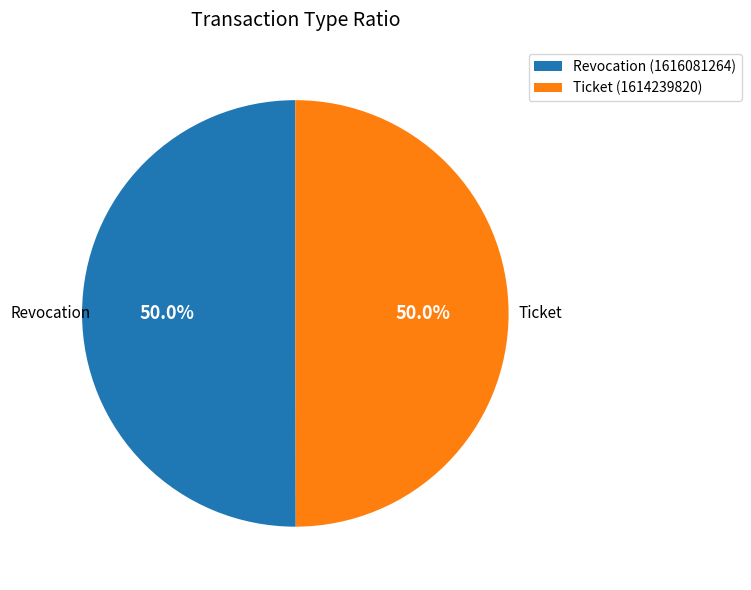

Approximately how many times larger is the value at Ticket (1614239820) compared to Revocation (1616081264)?

1.0